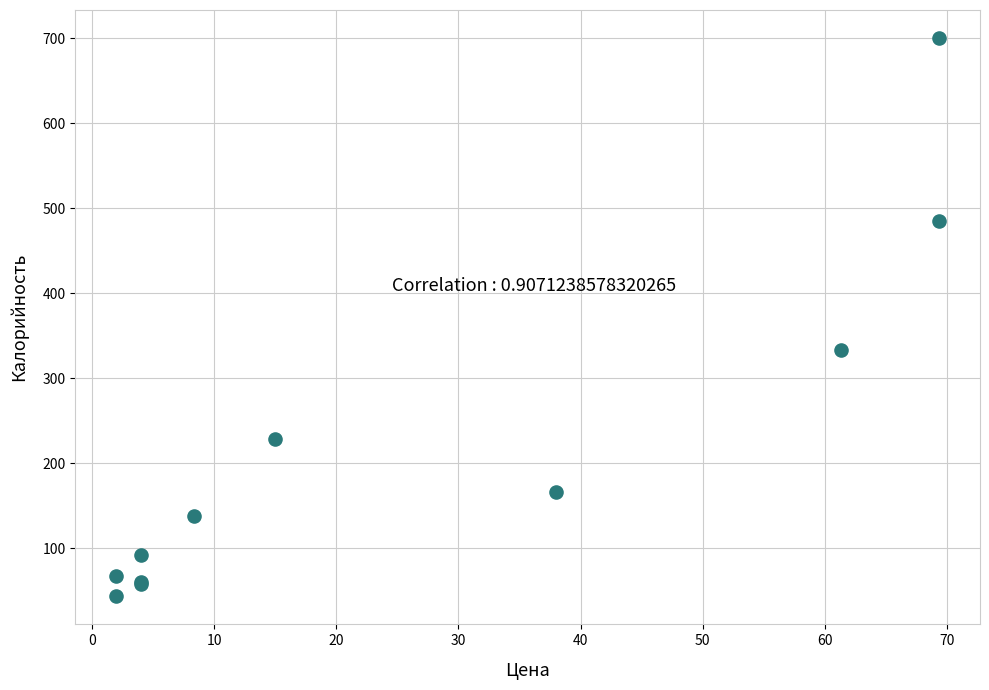

What Y value in the scatter plot is closest to 371?

333.5